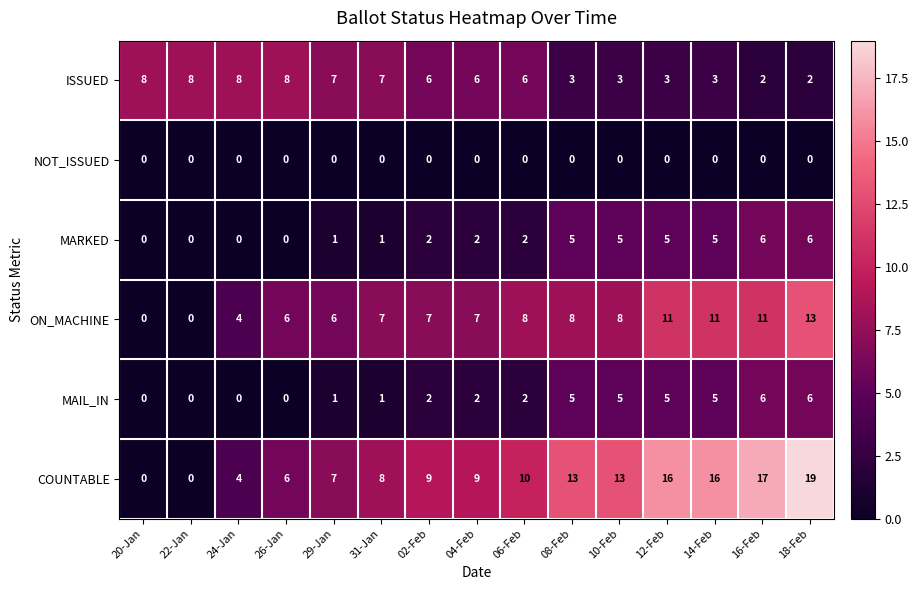

Which series has the largest total across all categories?

COUNTABLE